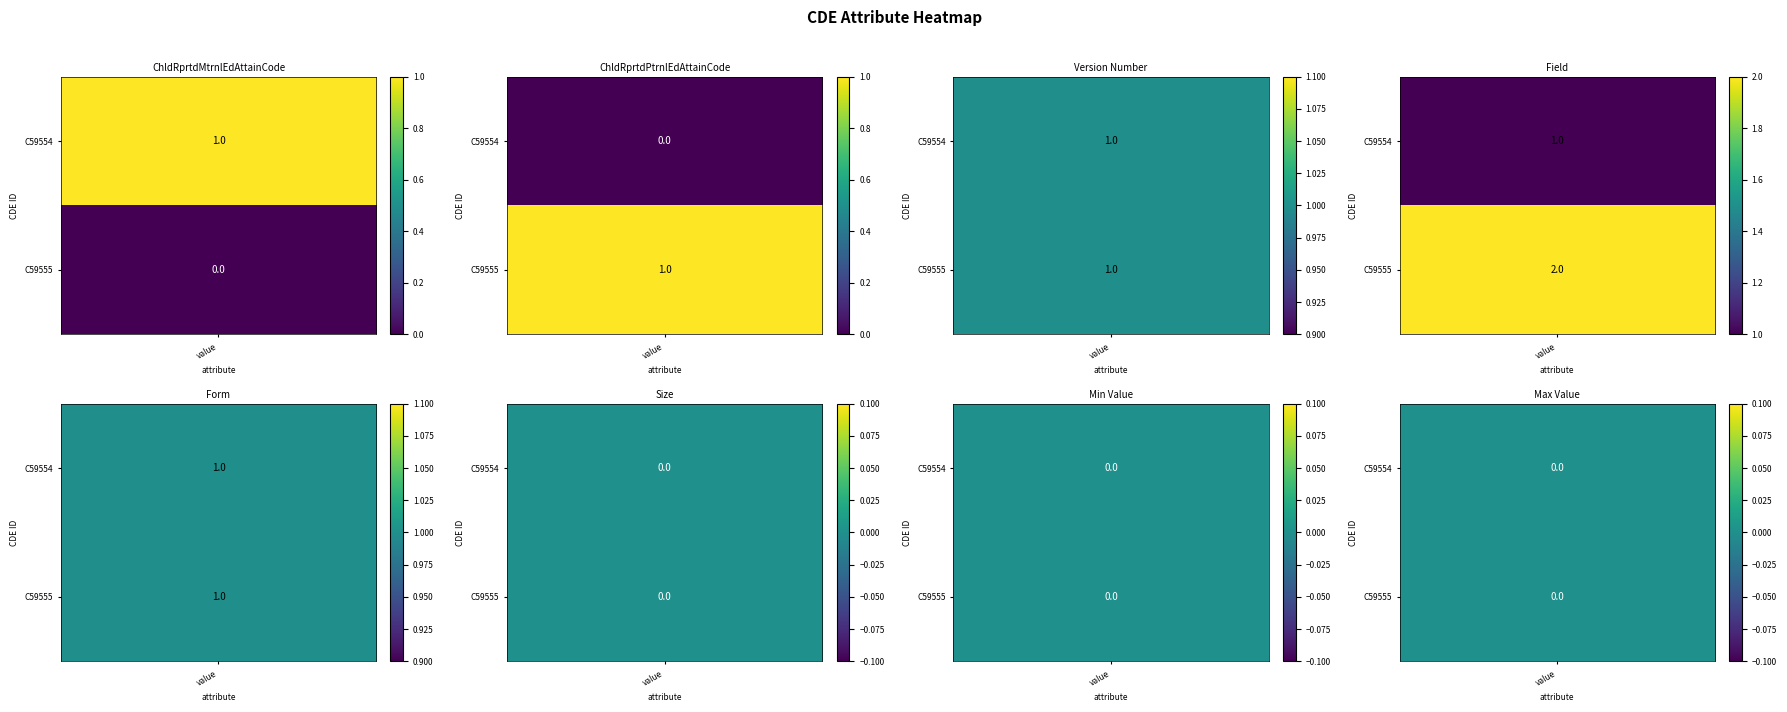

The C59554 series shows 0 at ChldRprtdMtrnlEdAttainCode. True or false?

False